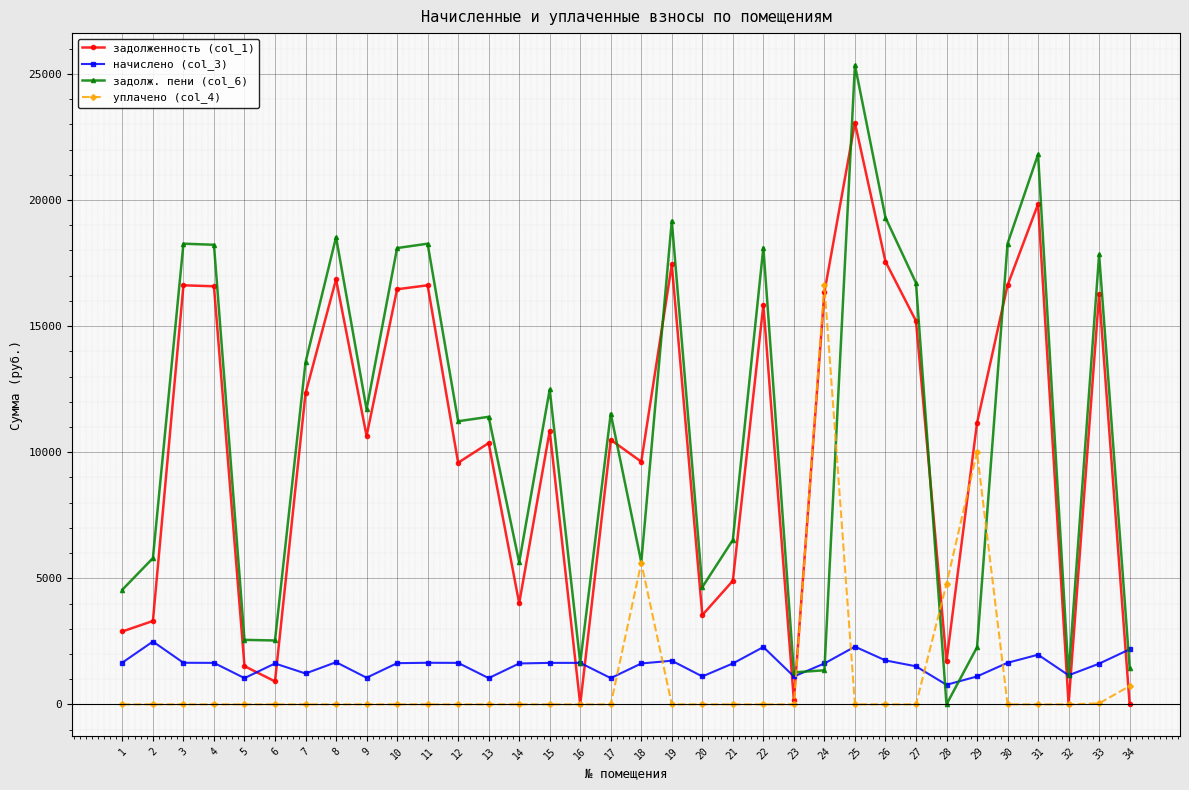

The value of уплачено (col_4) at 32 is 0.0. True or false?

True